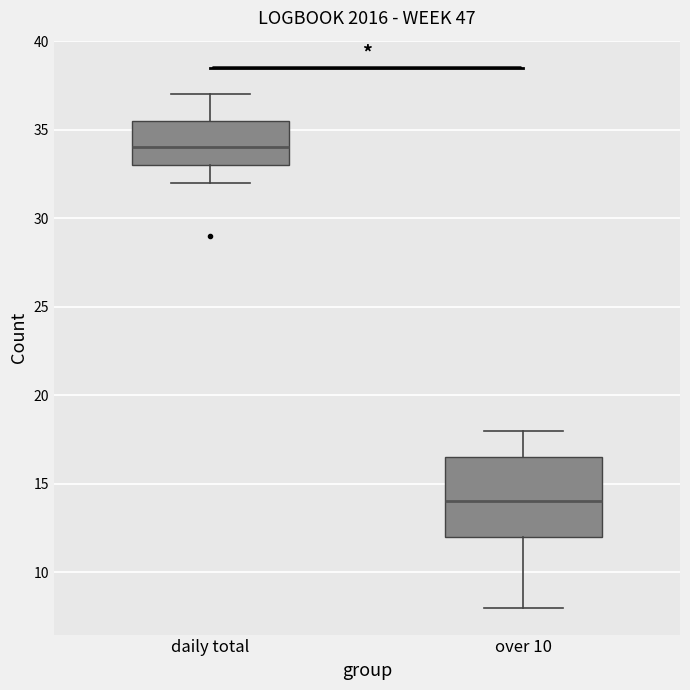

Comparing the boxes themselves (not the whiskers), which one is the tallest?

over 10